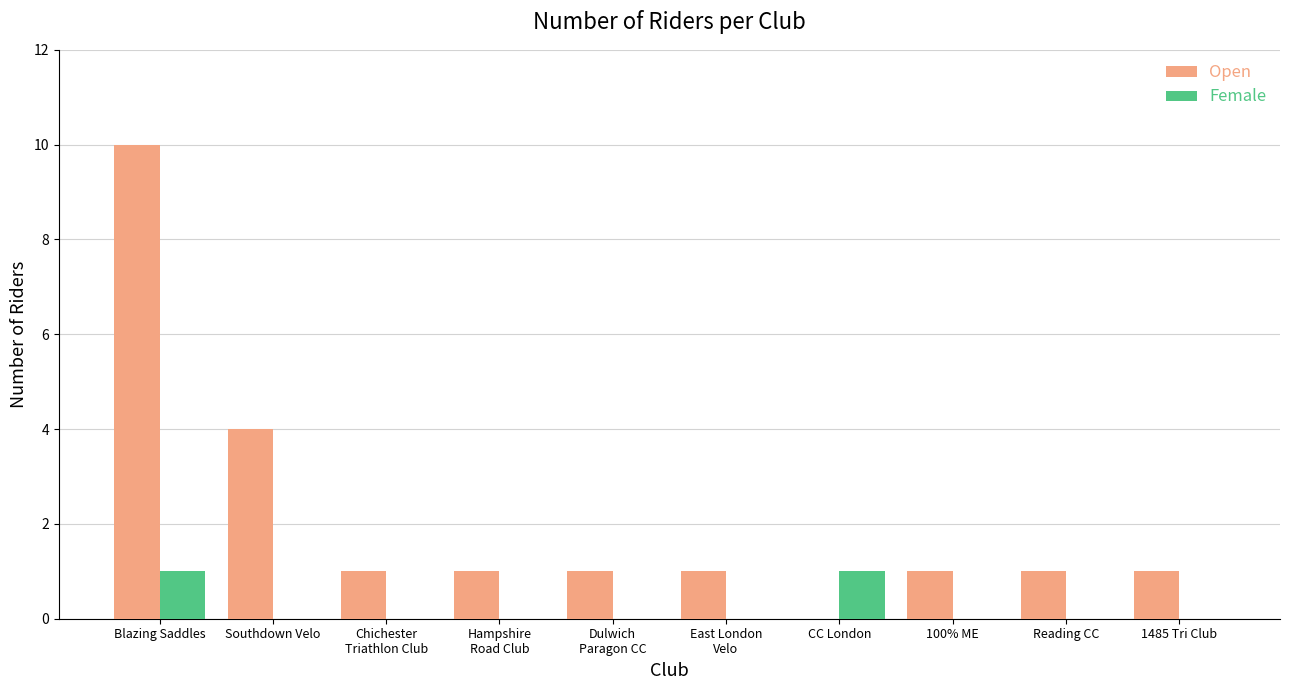

Are the bars grouped side by side (vs. stacked)?

Yes